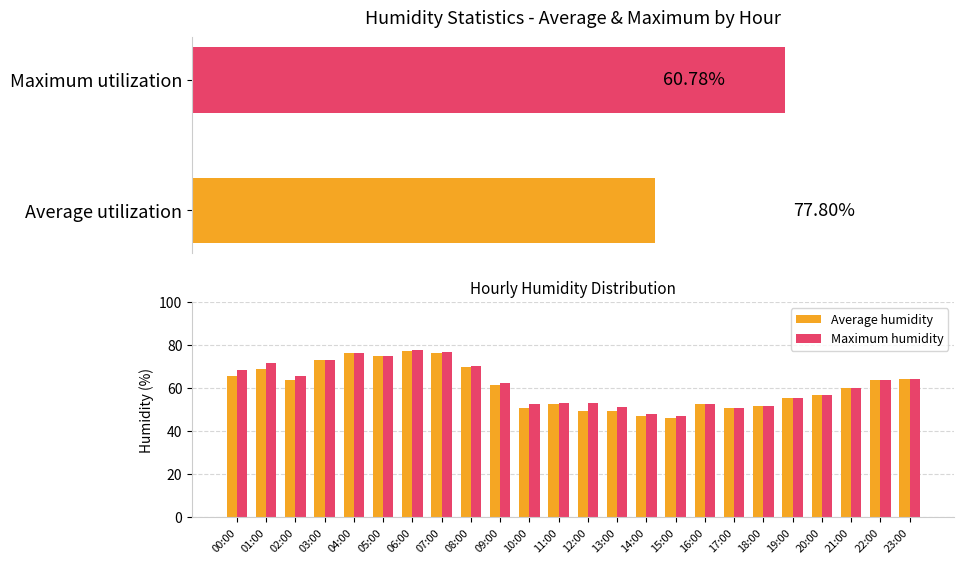

What position from the left is 07:00?

8